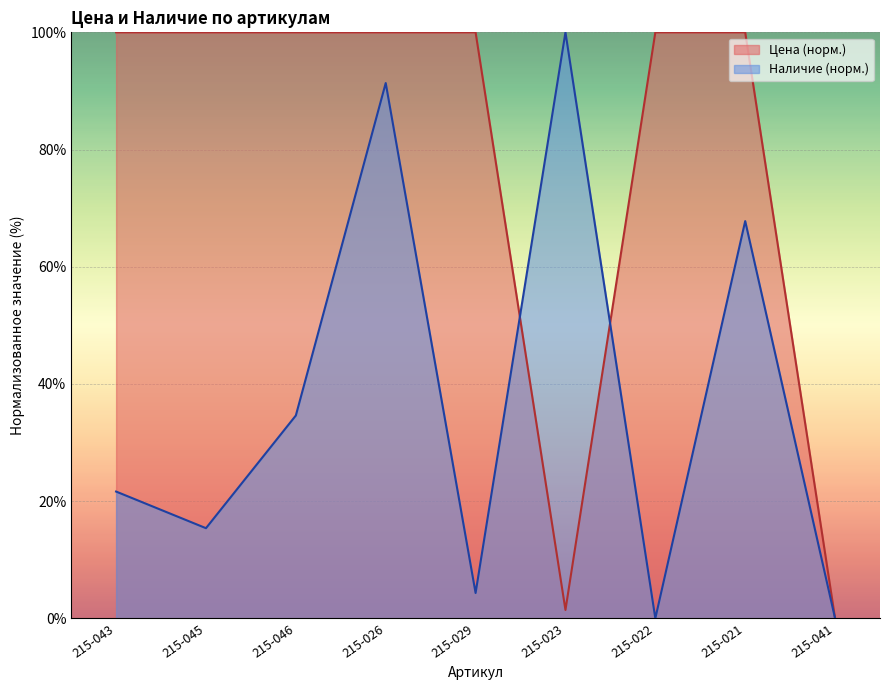

True or false: Цена and Наличие cross at least once.

True